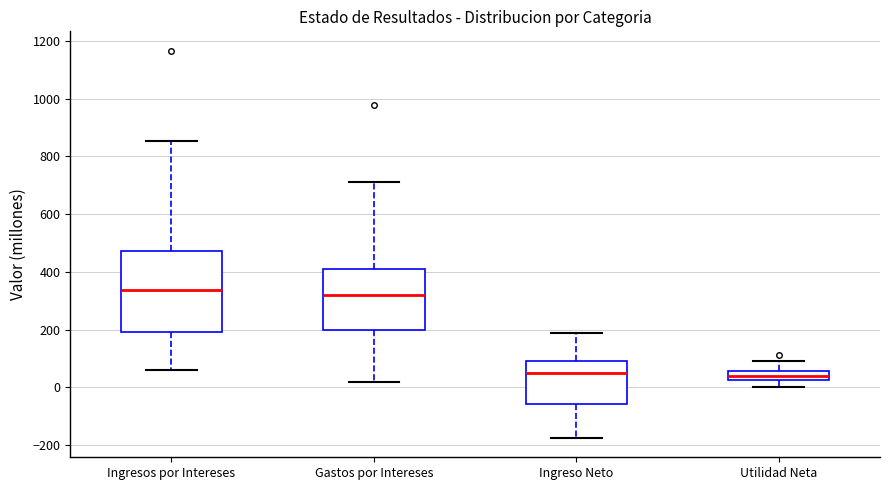

Reading left to right, read every box against the y-axis: the position of its median line, the range the box covers, and the ends of its whiskers. The values are not printed on the chart, so give them approximately, as read against the axis.

Ingresos por Intereses: median 340, box 200 to 480, whiskers 60 to 860
Gastos por Intereses: median 320, box 200 to 420, whiskers 20 to 720
Ingreso Neto: median 60, box -60 to 100, whiskers -180 to 180
Utilidad Neta: median 40, box 20 to 60, whiskers 0 to 100